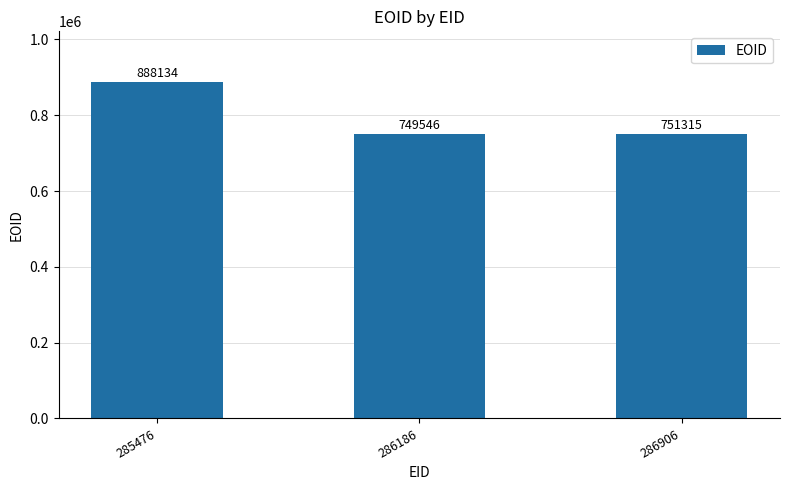

How many data points does each series have?

3